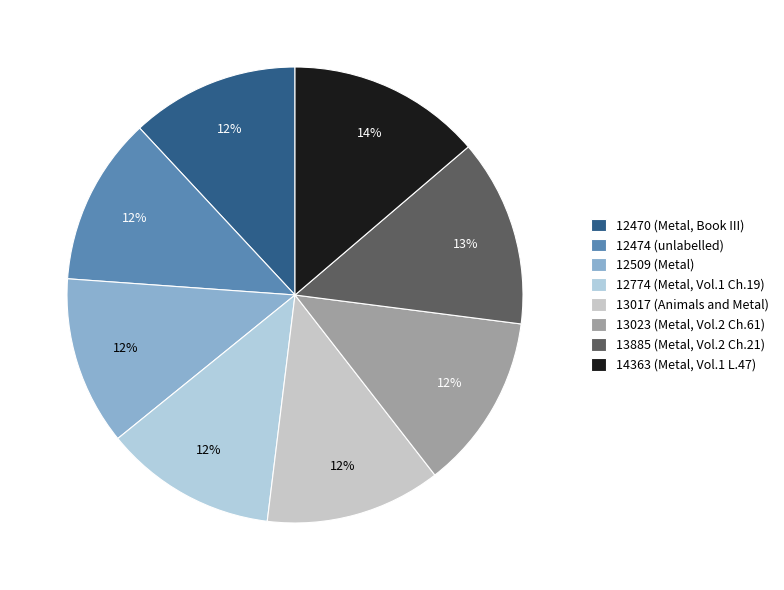

How many segments does this pie chart have?

8